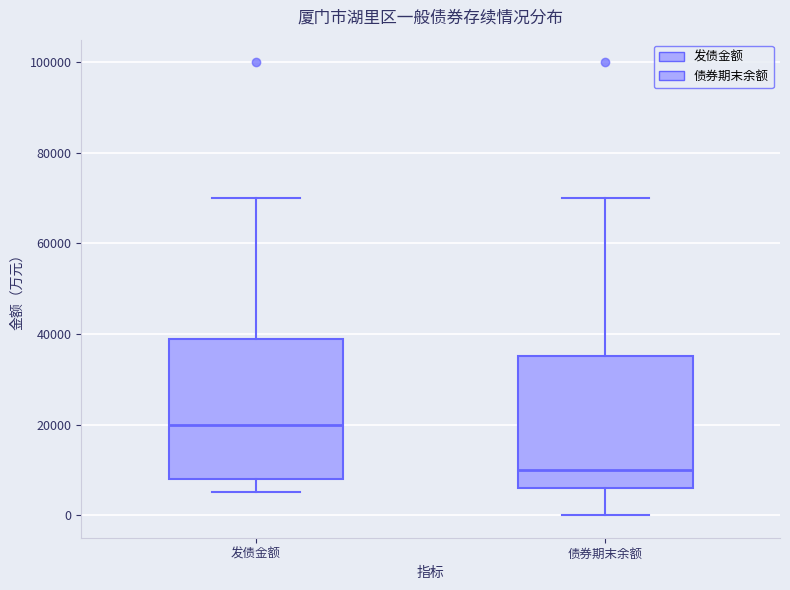

Reading left to right, transcribe this box plot: for each box, give where its median line is, the range the box spans, and where its two whiskers end, as read against the y-axis. The values are not printed on the chart, so give them approximately, as read against the axis.

发债金额: median 20000, box 8000 to 40000, whiskers 6000 to 70000
债券期末余额: median 10000, box 6000 to 36000, whiskers 0 to 70000